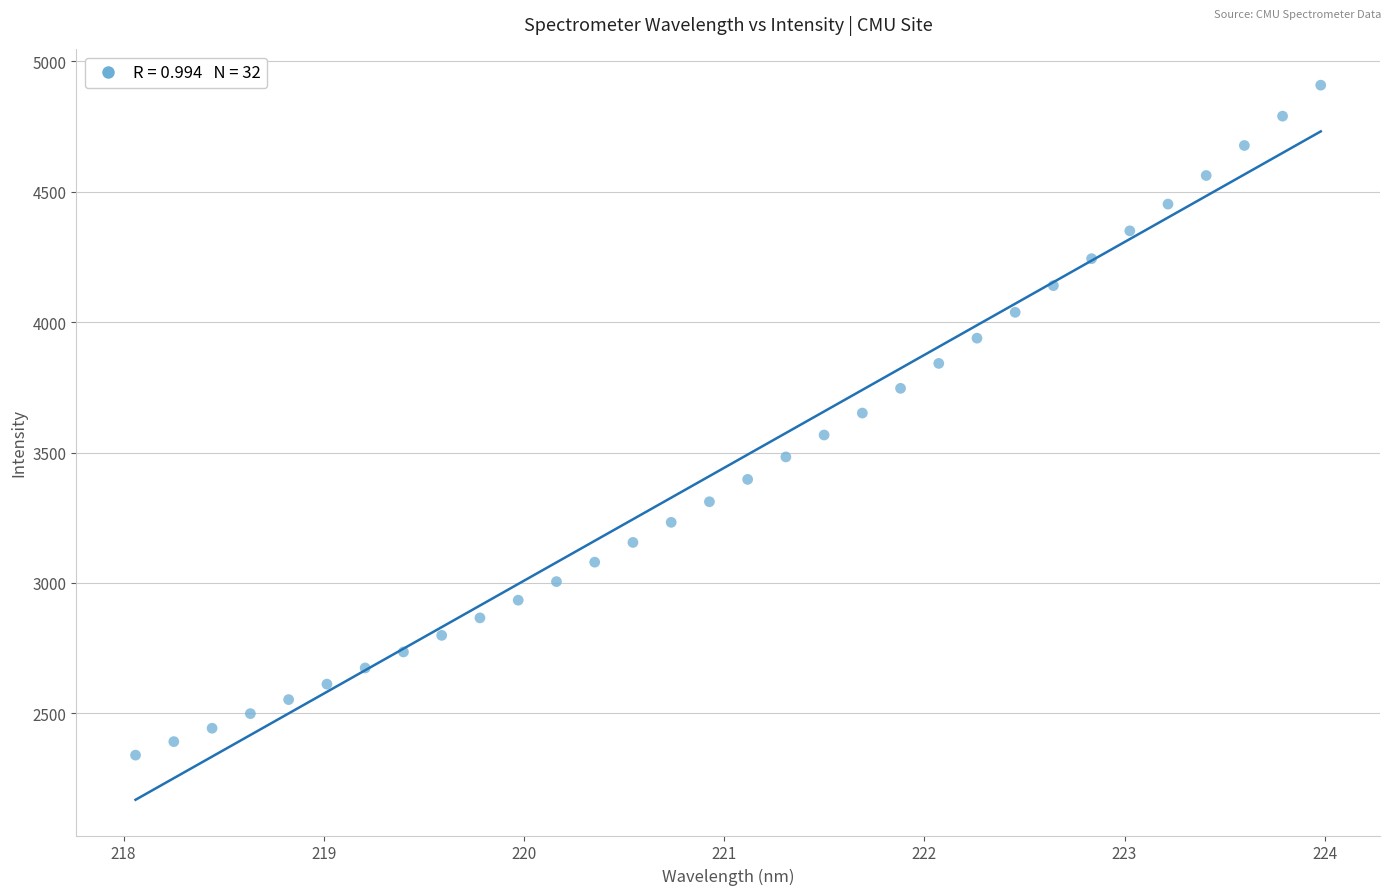

What is the range of Y values (max minus min)?

2569.4